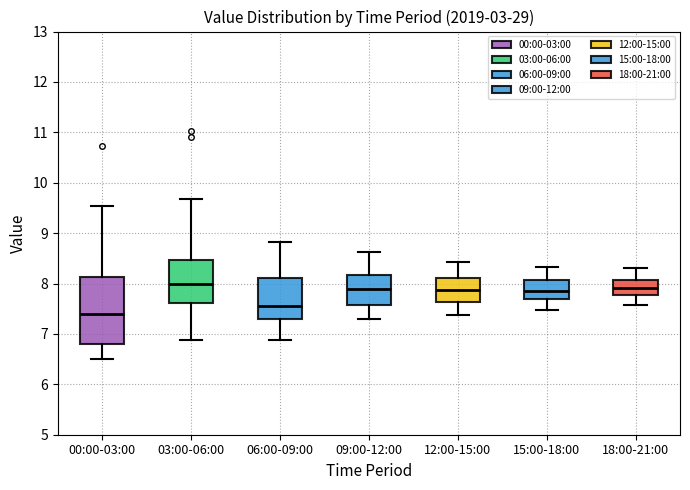

Where does the median line of the box for 15:00-18:00 sit on the y-axis? The values are not printed on the chart, so give them approximately, as read against the axis.

7.9